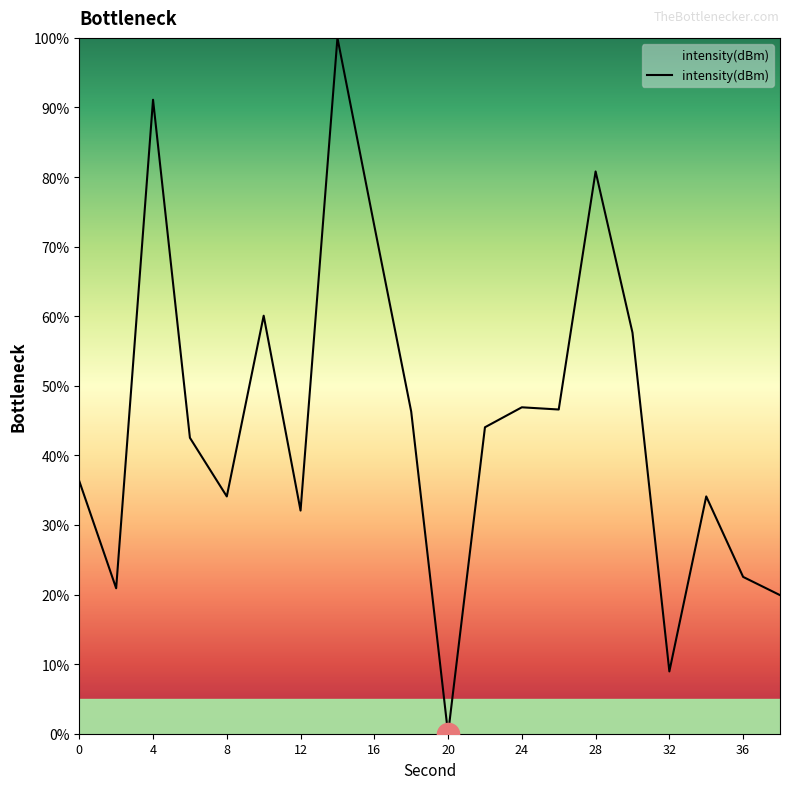

What is the difference between the maximum and minimum values?

100.0